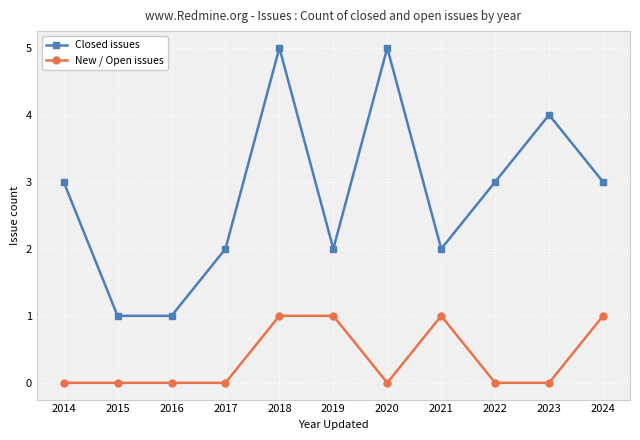

Reading left to right, extract all data points from this chart.

Closed issues: 3	1	1	2	5	2	5	2	3	4	3
New / Open issues: 0	0	0	0	1	1	0	1	0	0	1